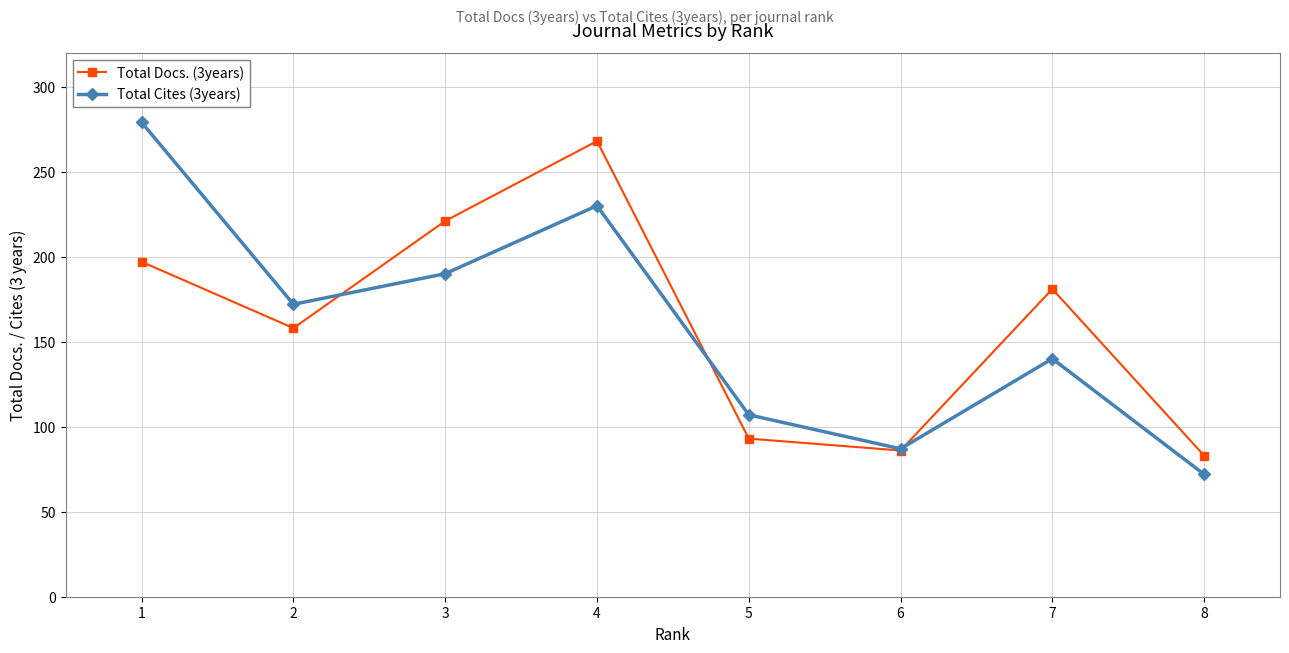

True or false: Total Cites (3years) has a value of 184 at 7.

False